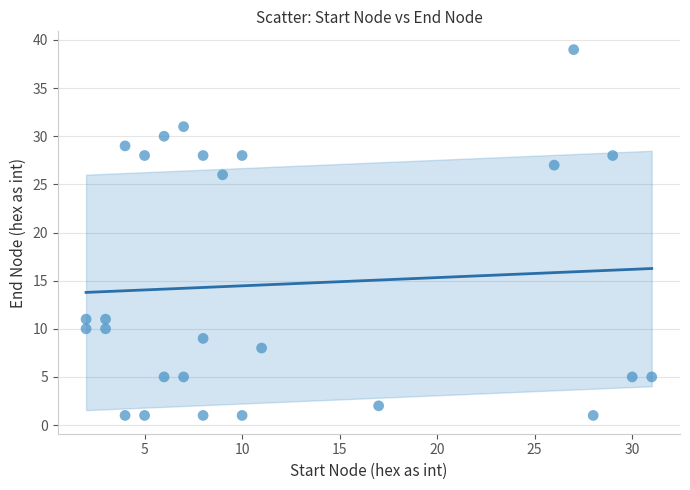

What is the range of X values (max minus min)?

29